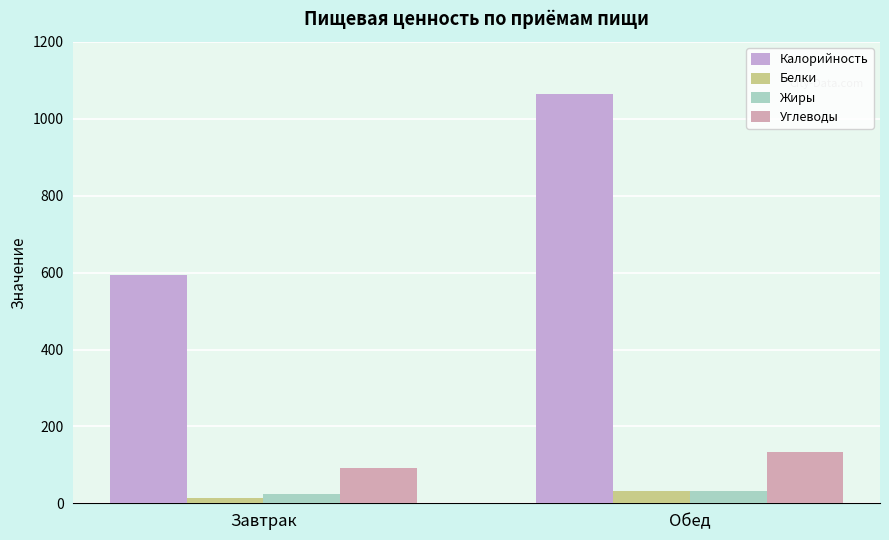

What is the highest value of the Углеводы series?

133.8